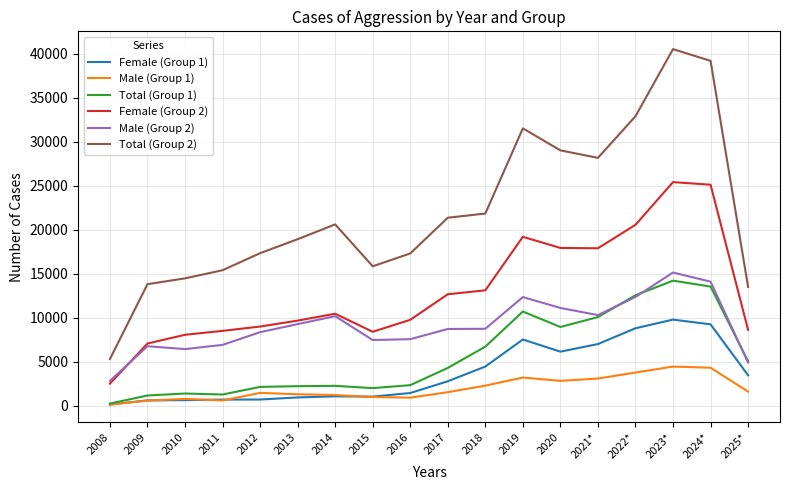

List the series in order of their peak value, lowest first.

Male (Group 1), Female (Group 1), Total (Group 1), Male (Group 2), Female (Group 2), Total (Group 2)